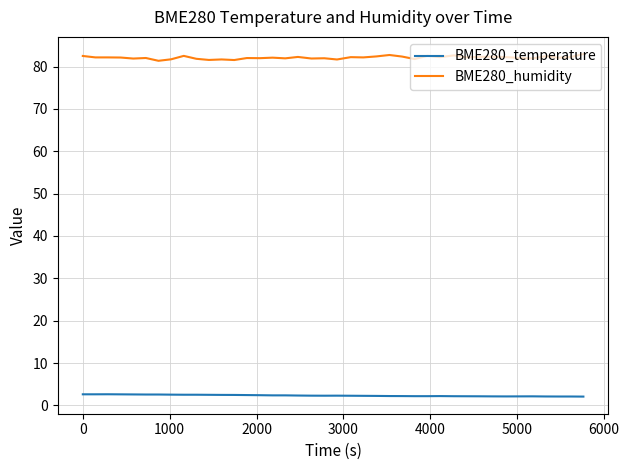

Rank the series by their average value, from lowest to highest.

BME280_temperature, BME280_humidity